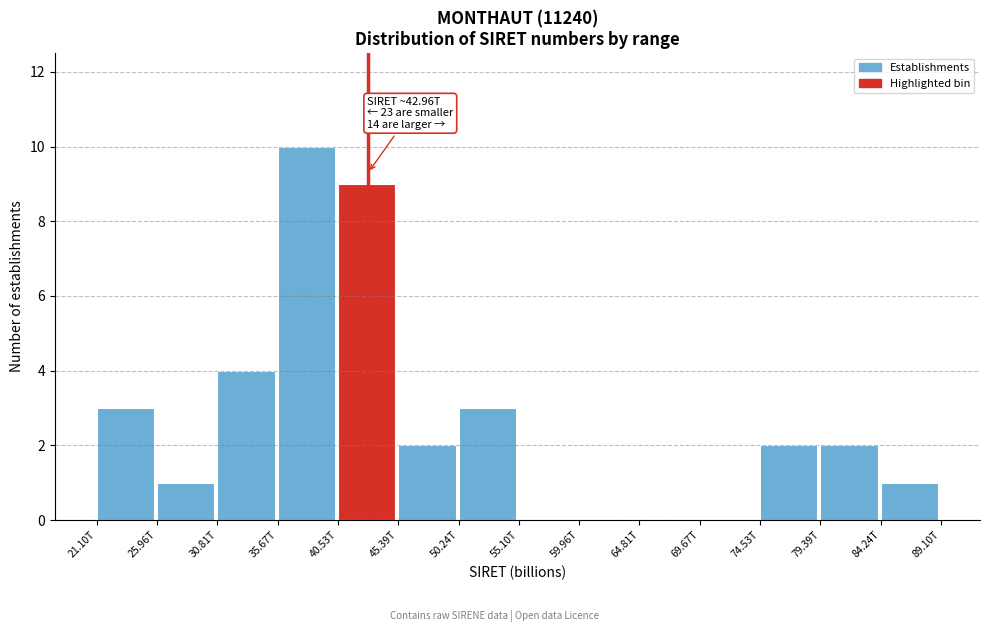

Reading left to right, extract all data points from this chart.

21.10T=3	25.96T=1	30.81T=4	35.67T=10	40.53T=9	45.39T=2	50.24T=3	55.10T=0	59.96T=0	64.81T=0	69.67T=0	74.53T=2	79.39T=2	84.24T=1